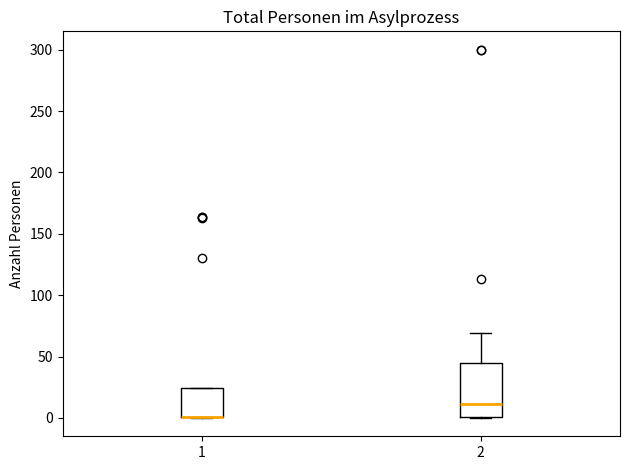

Where is the lower edge of the box at x = 1 on the y-axis? The values are not printed on the chart, so give them approximately, as read against the axis.

0